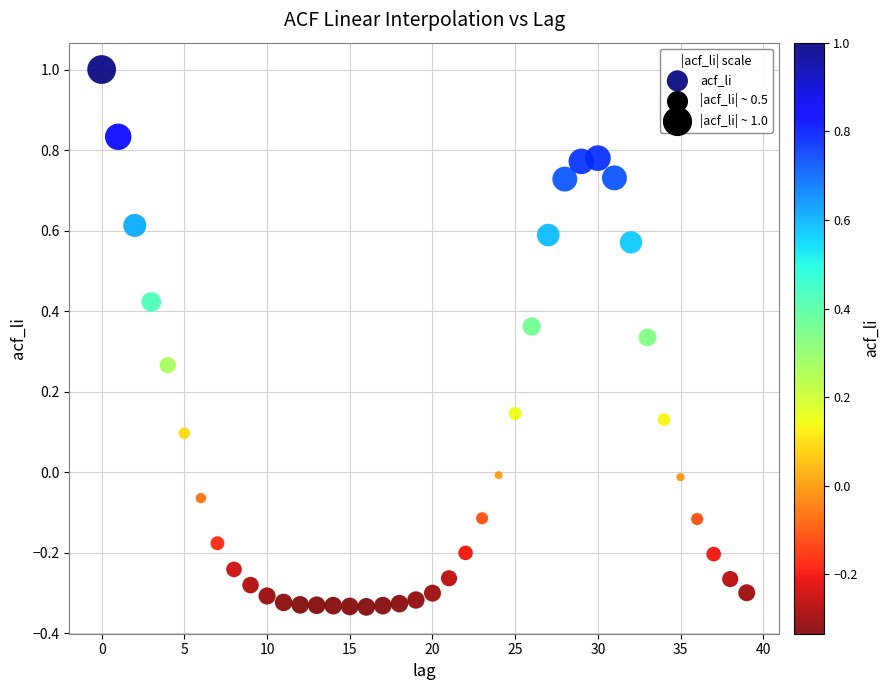

What is the range of Y values (max minus min)?

1.3